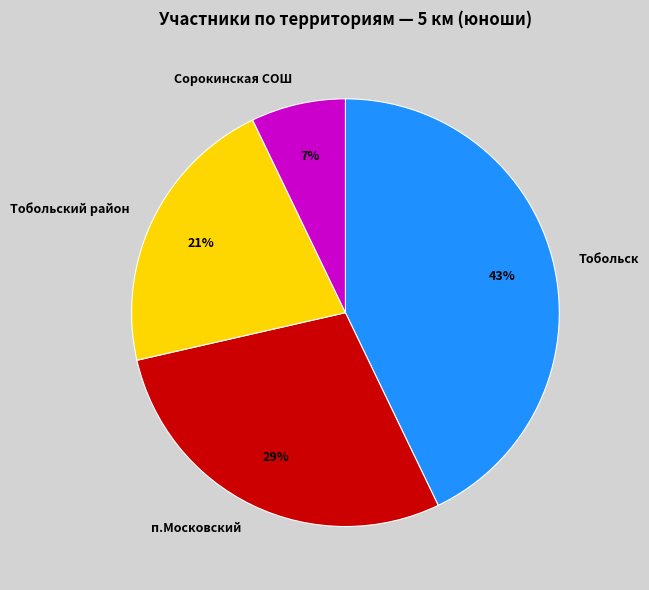

Do Сорокинская СОШ and Тобольский район together represent more than half of the pie?

No